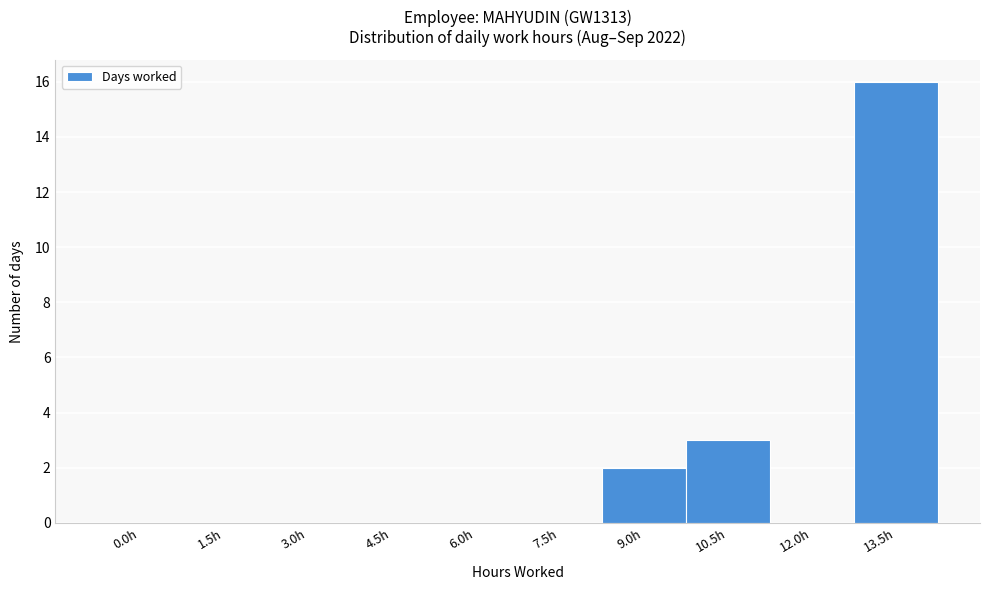

Reading left to right, transcribe all the data shown in this chart.

0.0h=0	1.5h=0	3.0h=0	4.5h=0	6.0h=0	7.5h=0	9.0h=2	10.5h=3	12.0h=0	13.5h=16